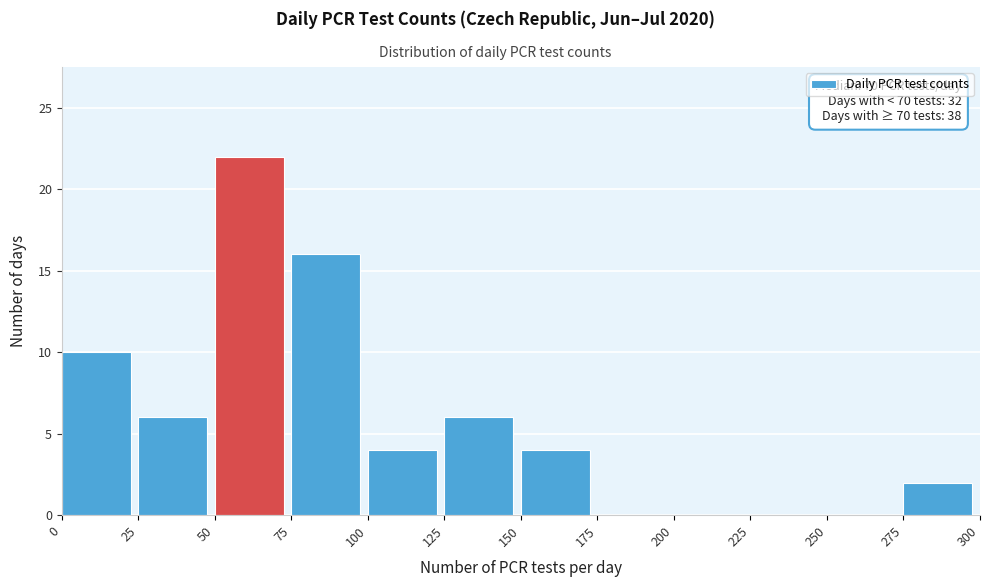

Which range on the x-axis has the tallest bar?

50 to 75